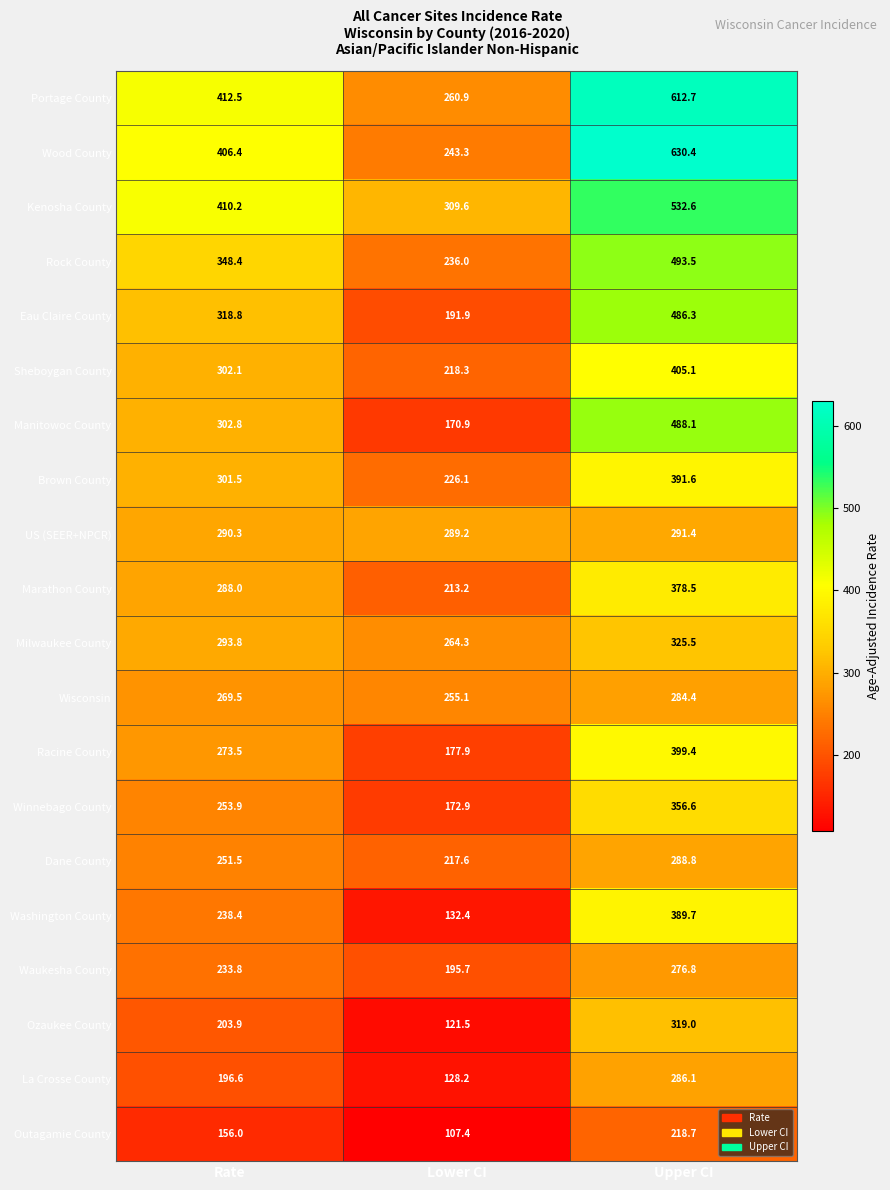

Where does the Rock County series first go above 348?

Rate